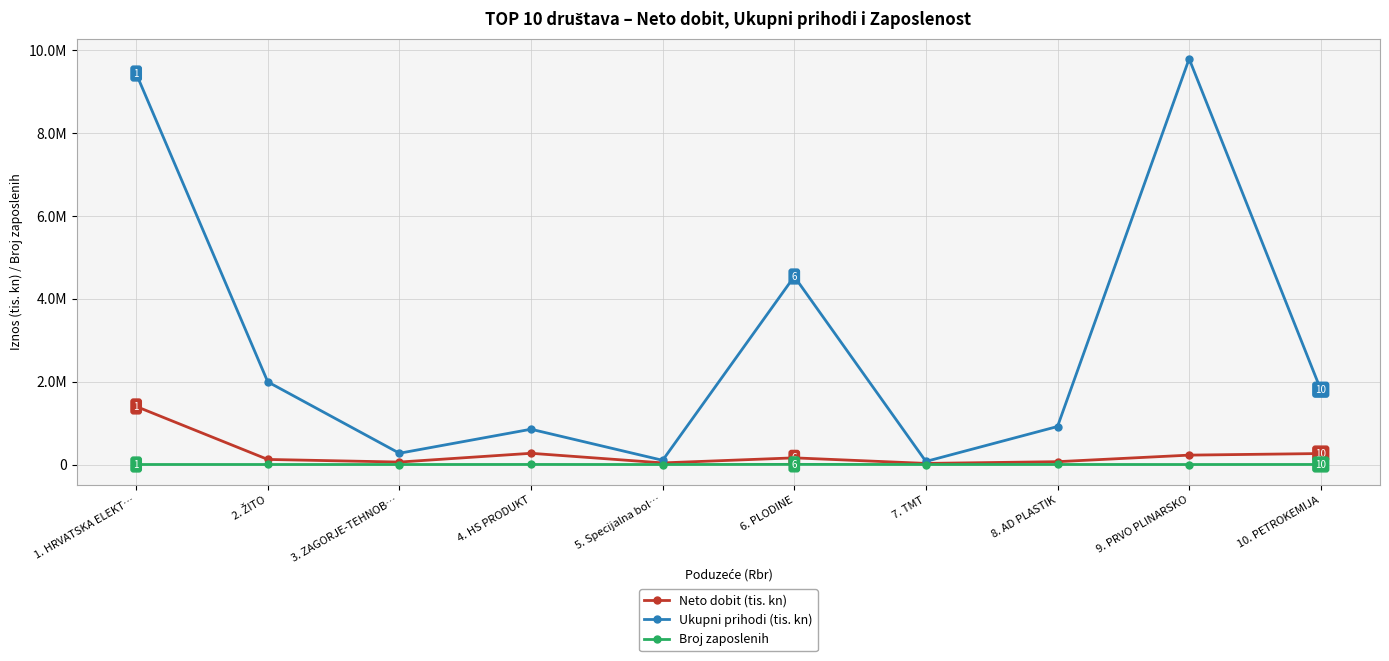

What is the total value across all series at 9. PRVO PLINARSKO?

10015668.8